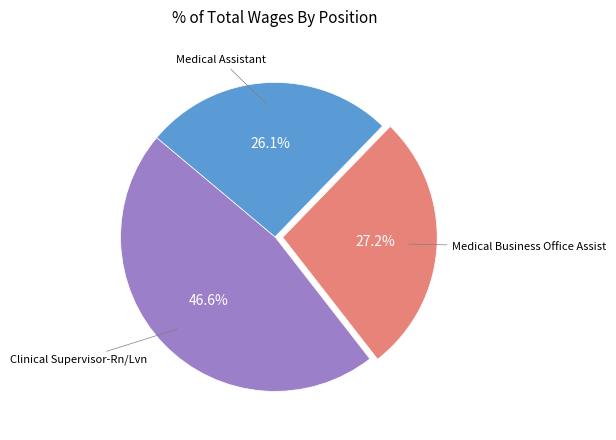

The Medical Business Office Assist slice represents 27% of the pie. True or false?

True